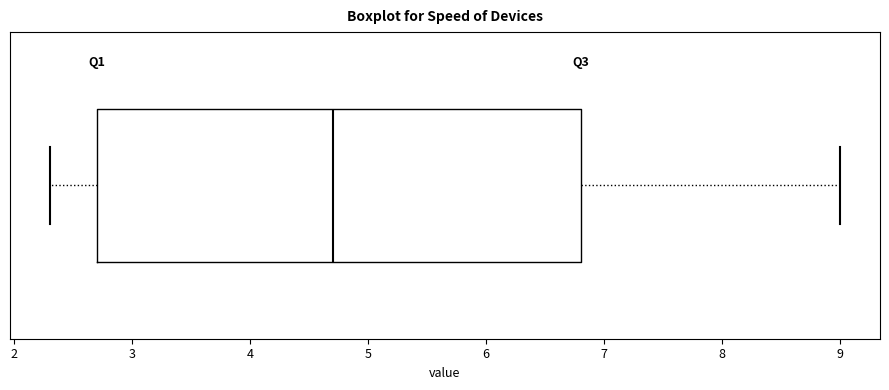

Transcribe this box plot: give where the median line is, the range the box spans, and where the two whiskers end, as read against the x-axis. The values are not printed on the chart, so give them approximately, as read against the axis.

median 4.7, box 2.7 to 6.8, whiskers 2.3 to 9.0